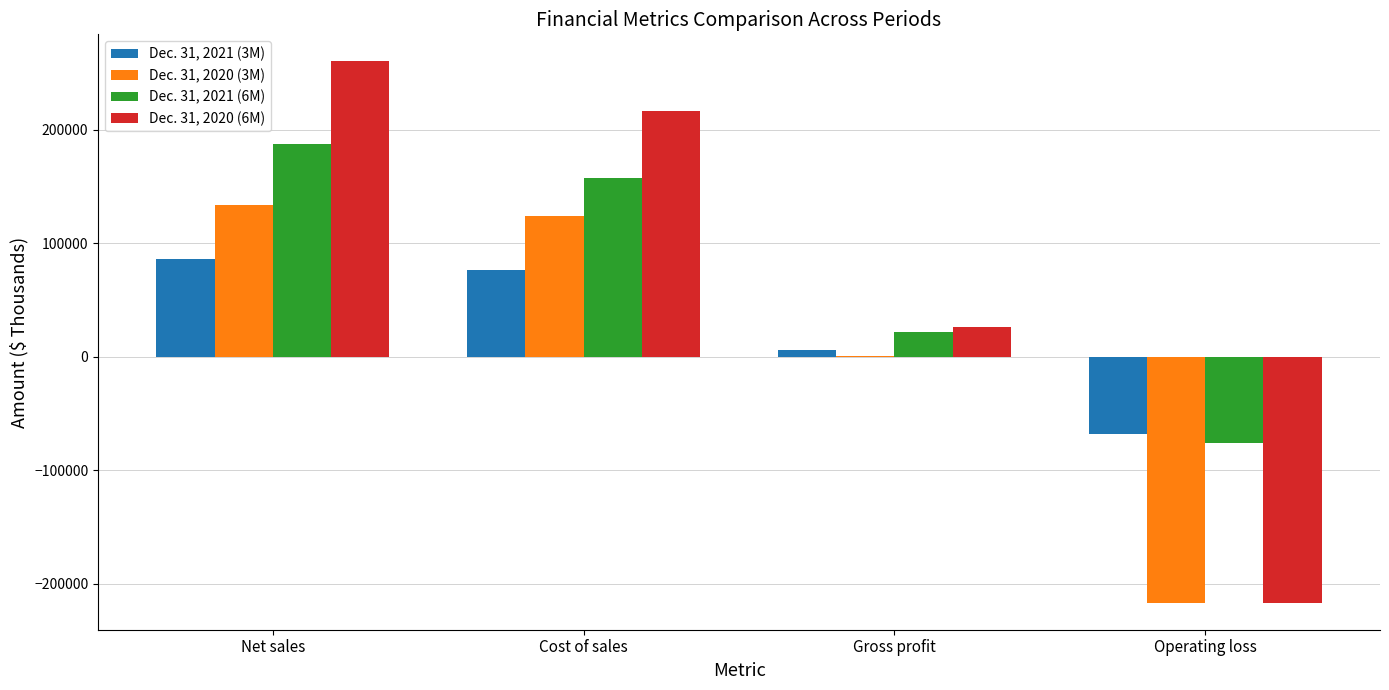

Which category has the highest value in the Dec. 31, 2021 (6M) series?

Net sales